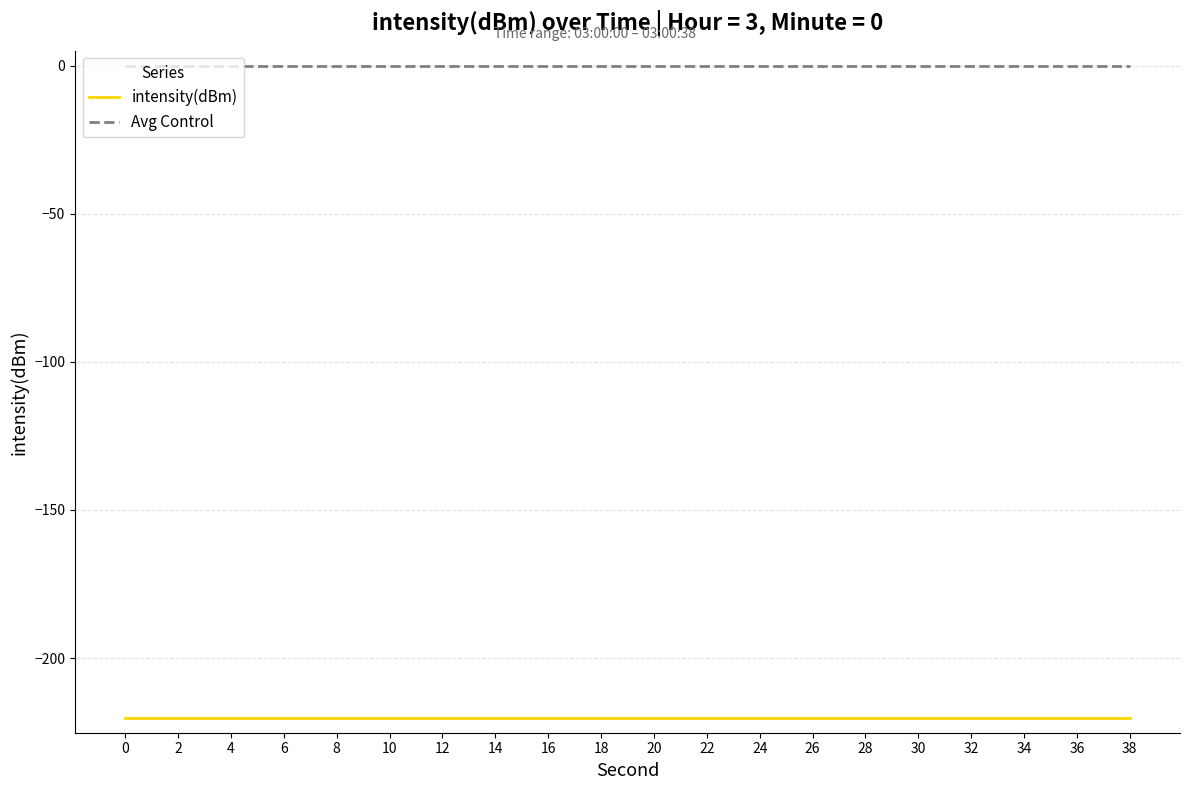

Is the value of Avg Control at 32 greater than the value of intensity(dBm) at 8?

Yes